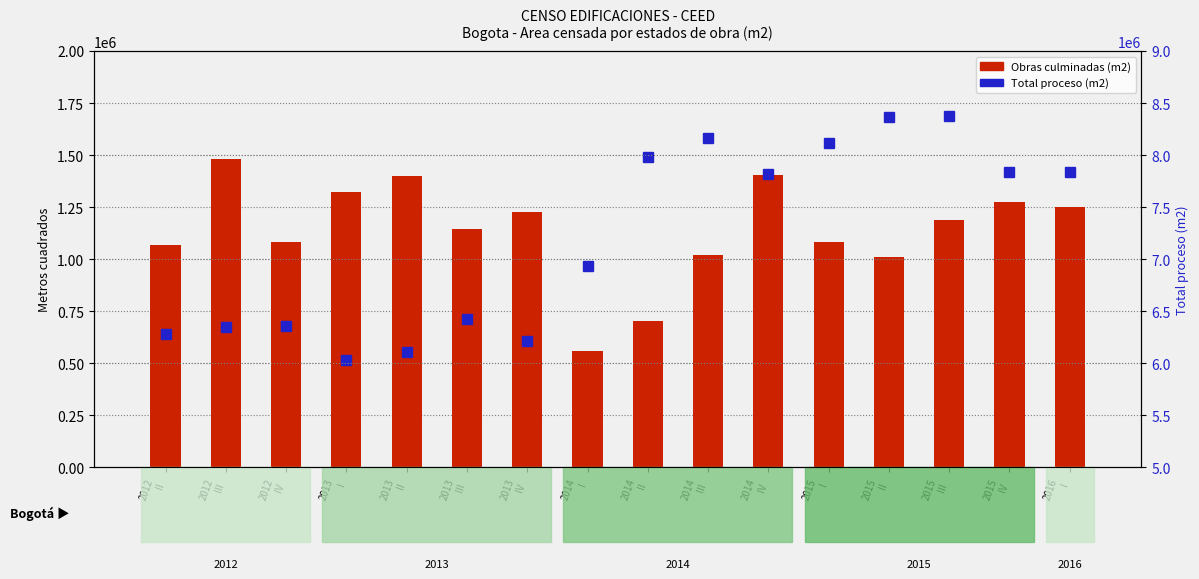

Rank the series at 2015
III from highest to lowest value.

Total proceso, Obras culminadas